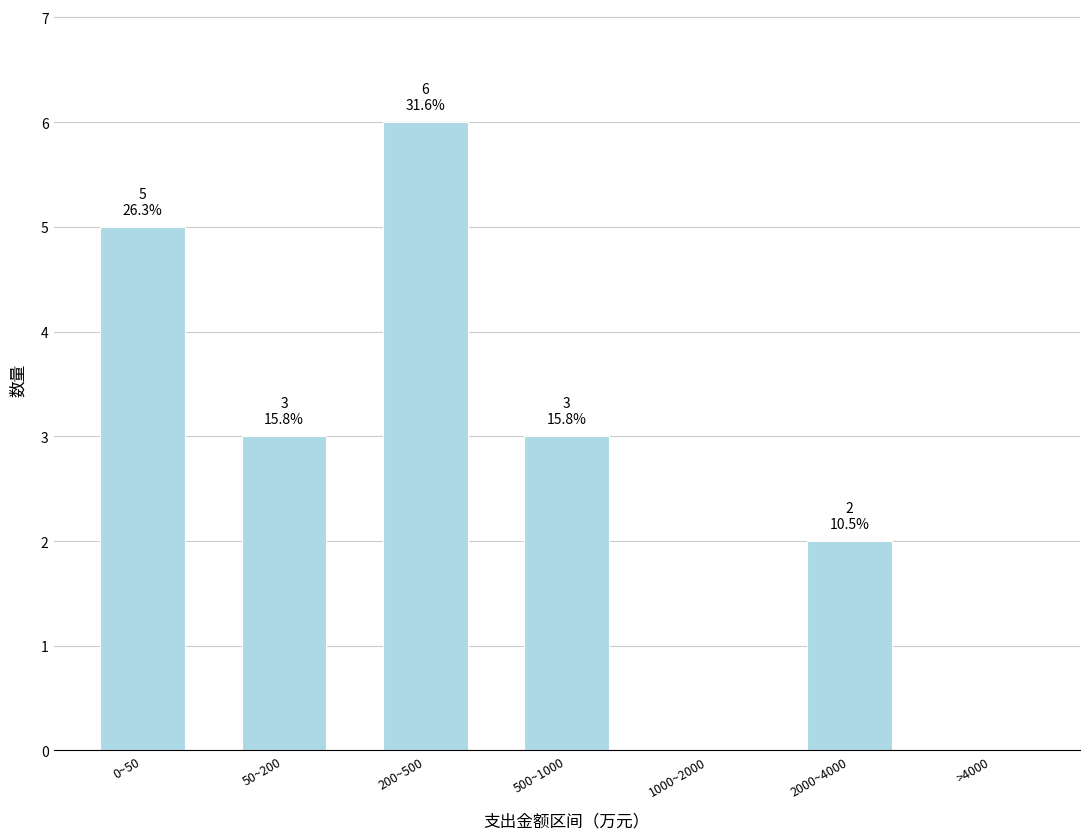

Reading left to right, extract all data points from this chart.

0~50=5	50~200=3	200~500=6	500~1000=3	1000~2000=0	2000~4000=2	>4000=0